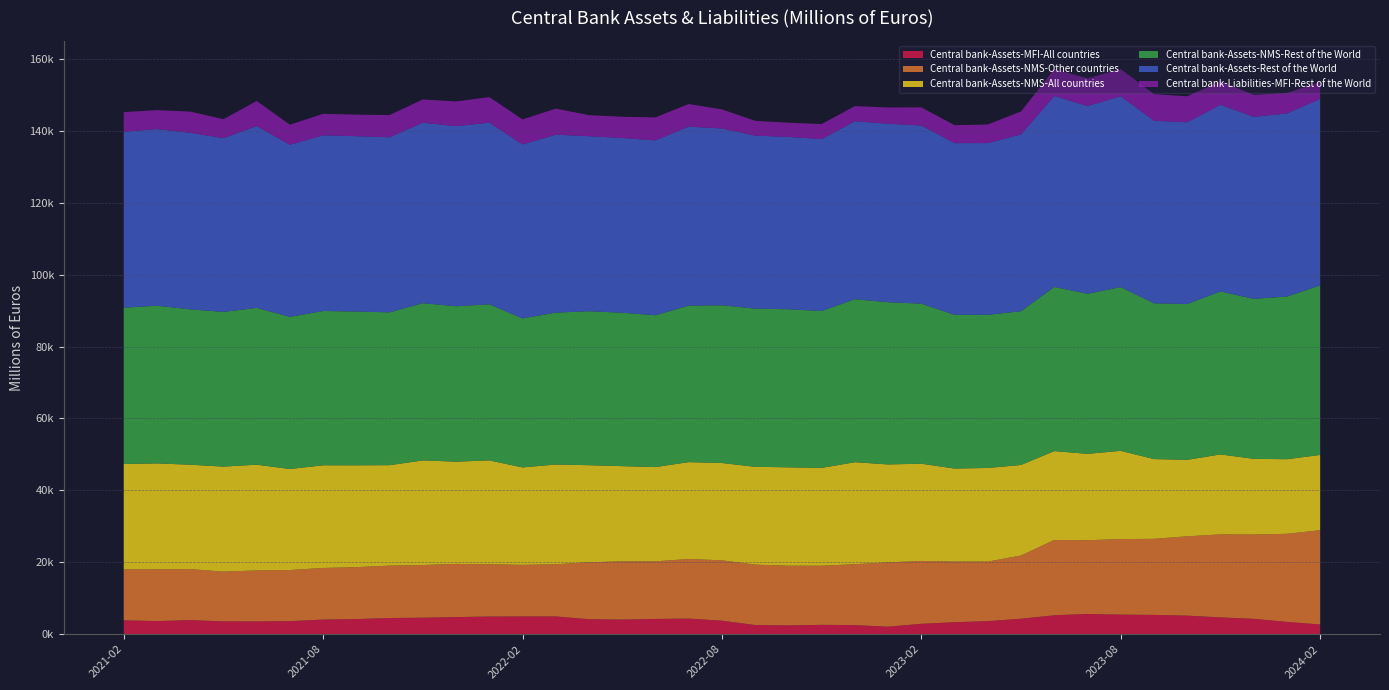

Reading left to right, list all the values displayed in this chart.

Central bank-Assets-MFI-All countries: 3848.0	3624.7	3906.9	3553.7	3529.8	3611.2	4046.1	4183.3	4478.3	4575.6	4747.9	4895.0	4926.3	4928.2	4150.2	4046.8	4223.6	4326.8	3738.9	2537.9	2428.5	2589.3	2499.0	2072.1	2875.6	3312.7	3619.7	4282.0	5250.2	5624.1	5427.4	5346.7	5148.4	4656.5	4259.6	3399.7	2689.5
Central bank-Assets-NMS-Other countries: 14175.8	14419.5	14189.5	13842.3	14194.5	14219.4	14361.9	14455.1	14576.5	14648.6	14790.8	14540.5	14346.7	14510.1	15836.7	16209.9	16032.3	16573.7	16801.6	16796.2	16614.1	16440.4	16964.6	17883.0	17491.2	16882.8	16554.6	17594.1	20949.6	20502.6	21008.1	21168.4	22064.9	23102.4	23466.9	24512.8	26232.2
Central bank-Assets-NMS-All countries: 29314.3	29451.5	29036.5	29206.9	29421.2	28108.3	28564.7	28330.3	27944.6	29104.3	28444.7	28894.6	27107.6	27748.4	27007.2	26475.4	26217.7	26954.8	27071.0	27216.0	27364.9	27215.9	28373.1	27254.0	27042.0	25876.9	26055.3	25189.8	24720.2	24032.2	24555.2	22185.0	21280.3	22238.1	21046.2	20747.4	20932.3
Central bank-Assets-NMS-Rest of the World: 43490.1	43871.0	43226.0	43049.2	43615.7	42327.6	42926.5	42785.5	42521.2	43752.9	43235.5	43435.1	41454.3	42258.5	42843.9	42685.2	42250.0	43528.5	43872.6	44012.2	43979.1	43656.3	45337.7	45137.0	44533.2	42759.7	42610.0	42783.9	45669.7	44534.7	45563.3	43353.4	43345.2	45340.4	44513.1	45260.2	47164.6
Central bank-Assets-Rest of the World: 48941.8	49138.4	49122.1	48325.0	50590.9	47889.3	48884.3	48781.7	48706.4	50212.9	50099.3	50542.0	48402.4	49506.6	48694.0	48603.9	48640.0	49812.1	49185.0	48128.8	47936.2	47825.8	49532.2	49650.5	49566.9	47758.1	47778.1	49179.4	53132.8	52227.3	53100.1	50764.3	50567.6	51923.2	50630.2	50940.7	51870.8
Central bank-Liabilities-MFI-Rest of the World: 5451.7	5267.4	5896.2	5275.8	6975.2	5561.6	5957.8	5996.3	6185.2	6460.0	6863.8	7106.9	6948.1	7248.1	5850.1	5918.6	6390.0	6283.6	5312.4	4116.6	3957.1	4169.5	4194.5	4513.4	5033.7	4998.4	5168.1	6395.5	7463.0	7692.5	7536.8	7410.9	7222.4	6582.8	6117.1	5680.4	4706.3